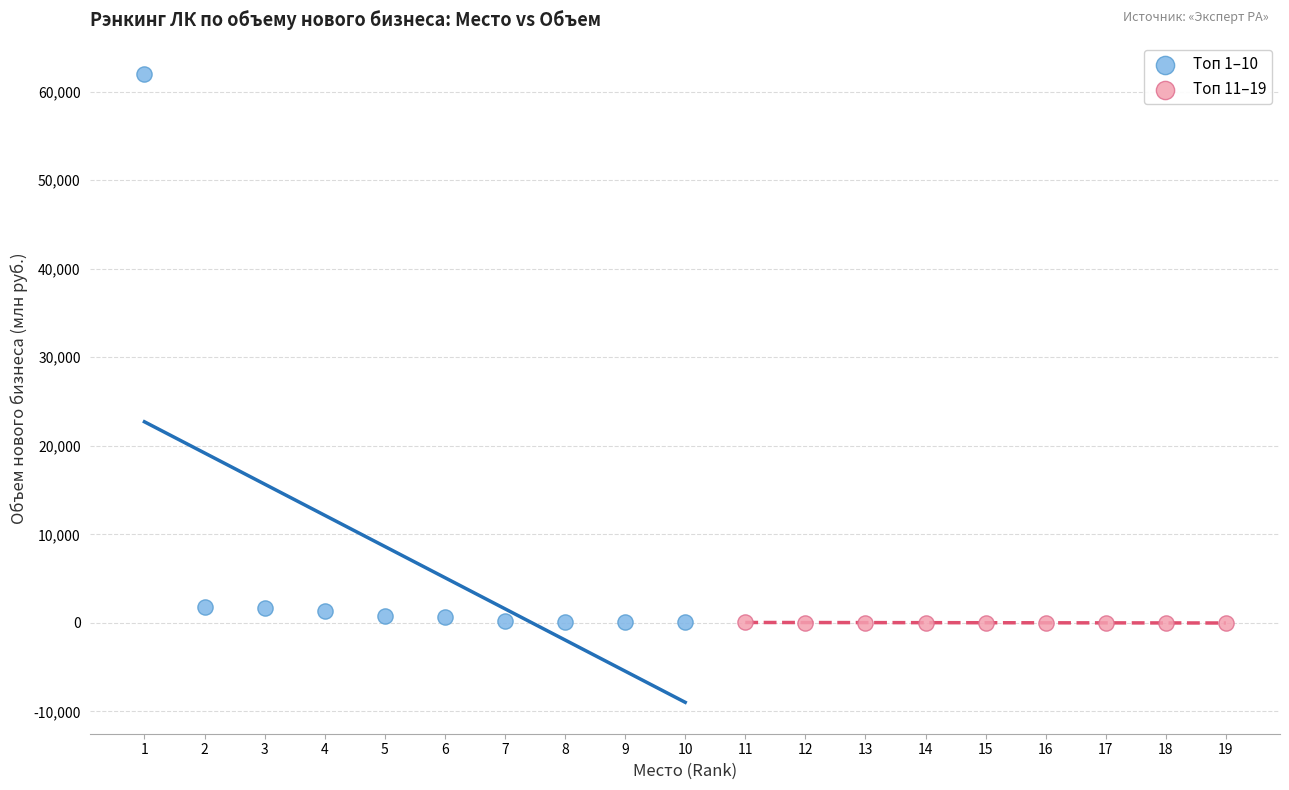

Which series has the largest Y range (max minus min)?

Топ 1–10